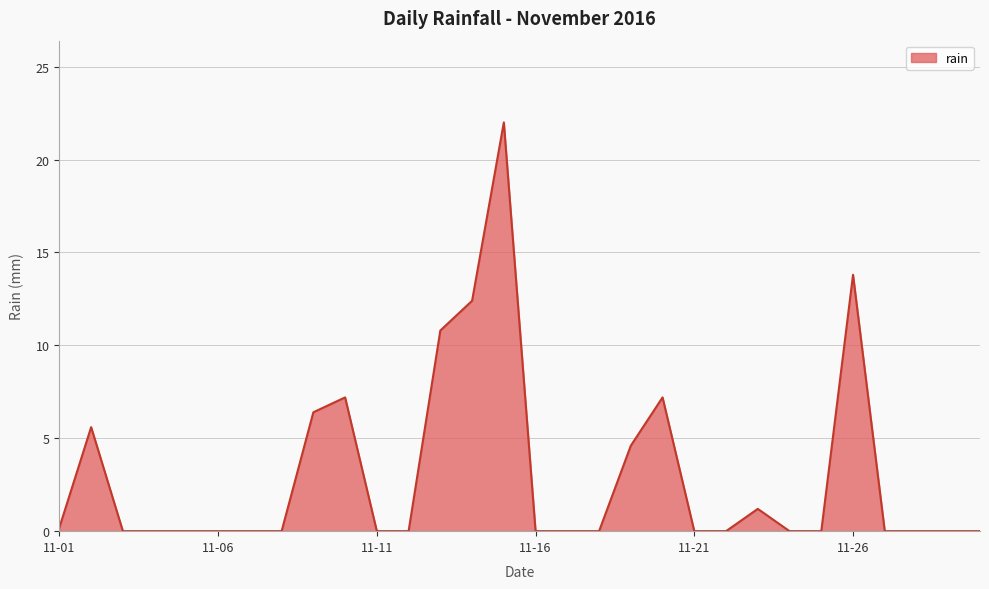

What is the difference between the maximum and minimum values?

22.0